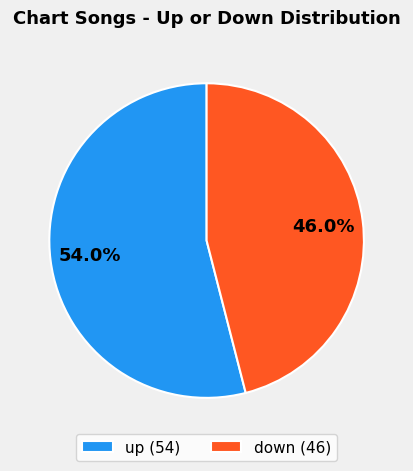

Rank the categories by value from lowest to highest.

down, up